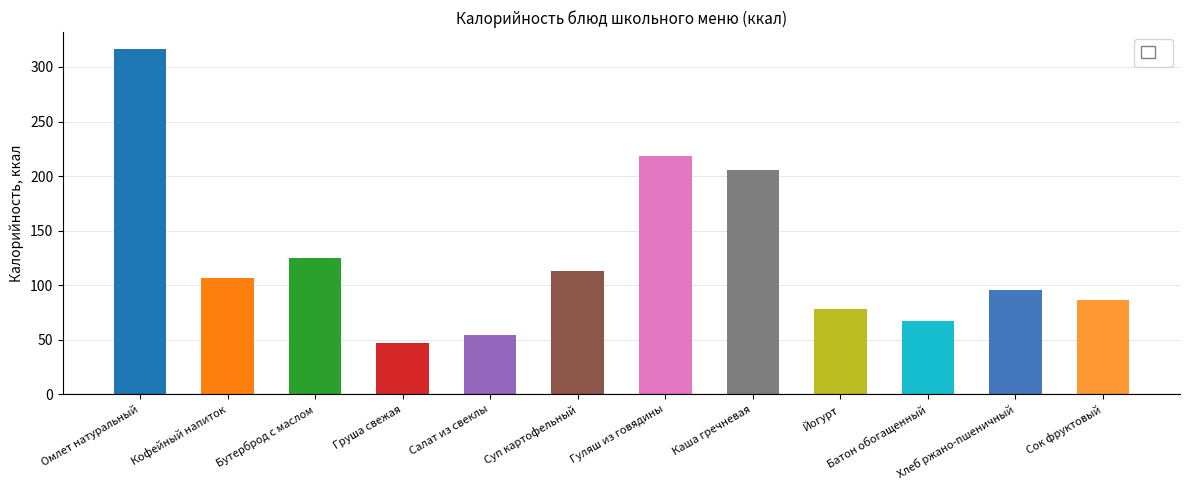

How many data points are less than 107?

6